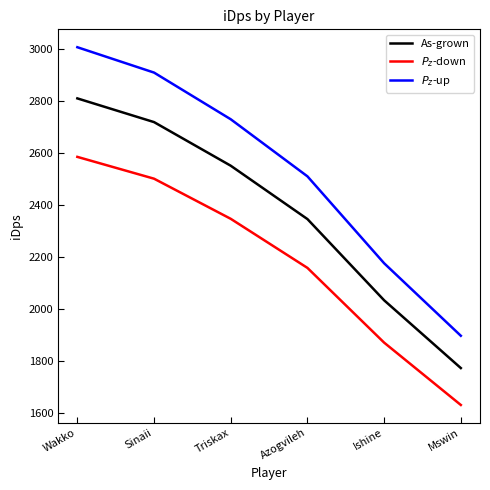

Is the value of $P_z$-up at Azogvileh greater than the value of As-grown at Triskax?

No